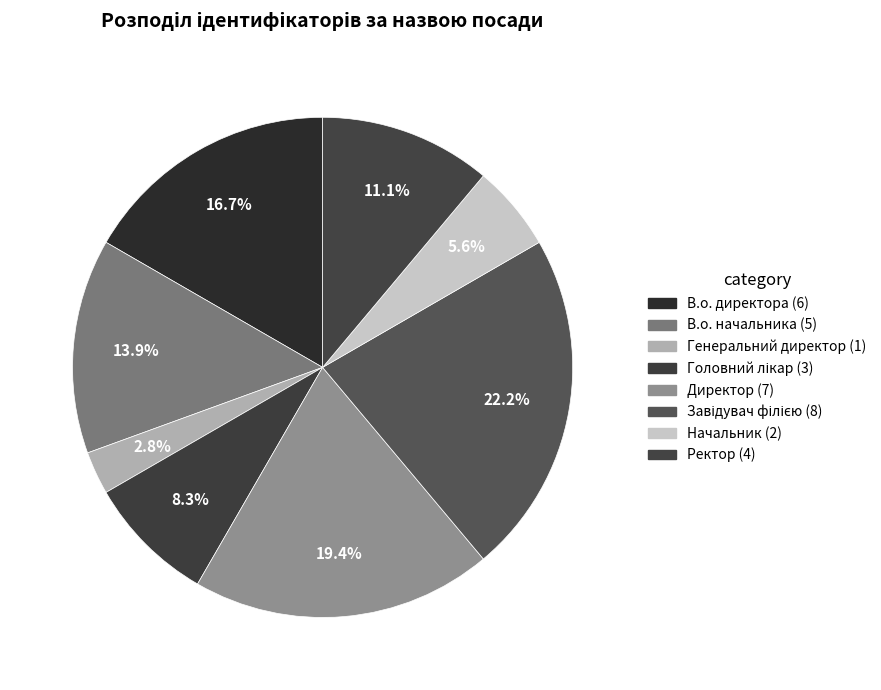

Between Головний лікар and Директор, which is larger?

Директор